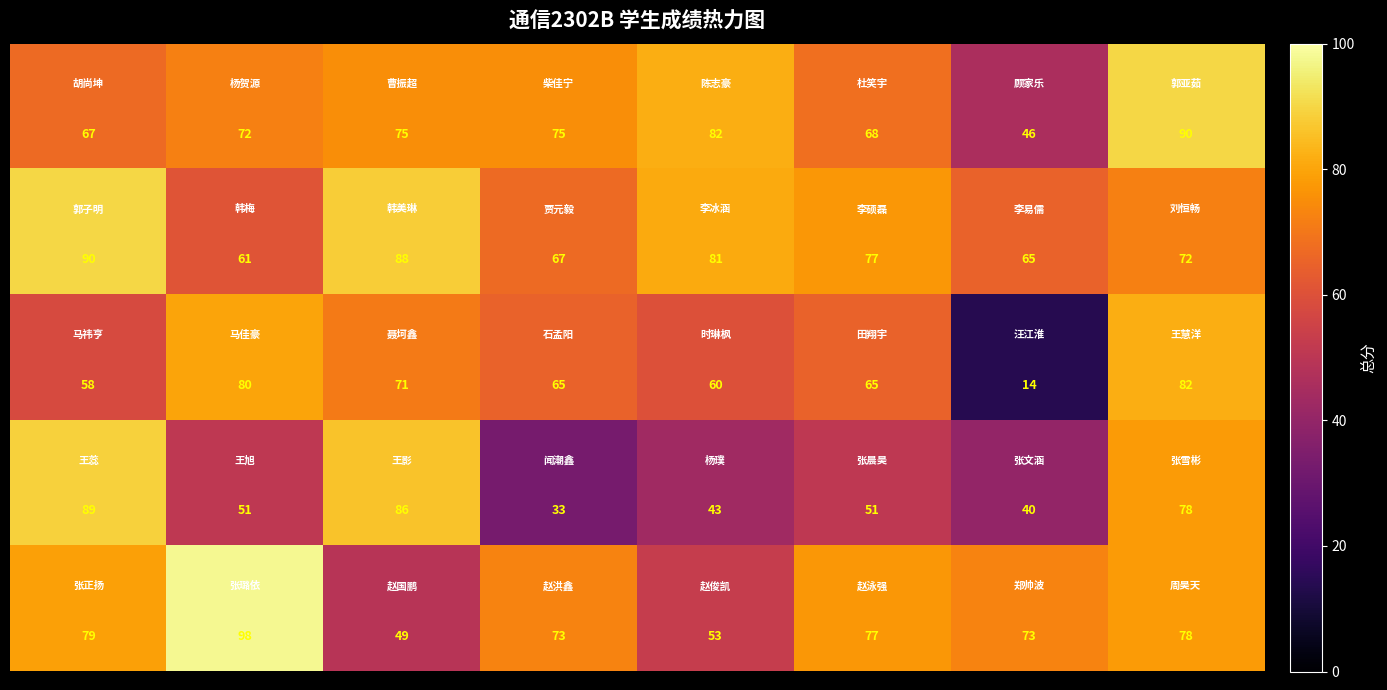

What is the greatest value displayed?

98